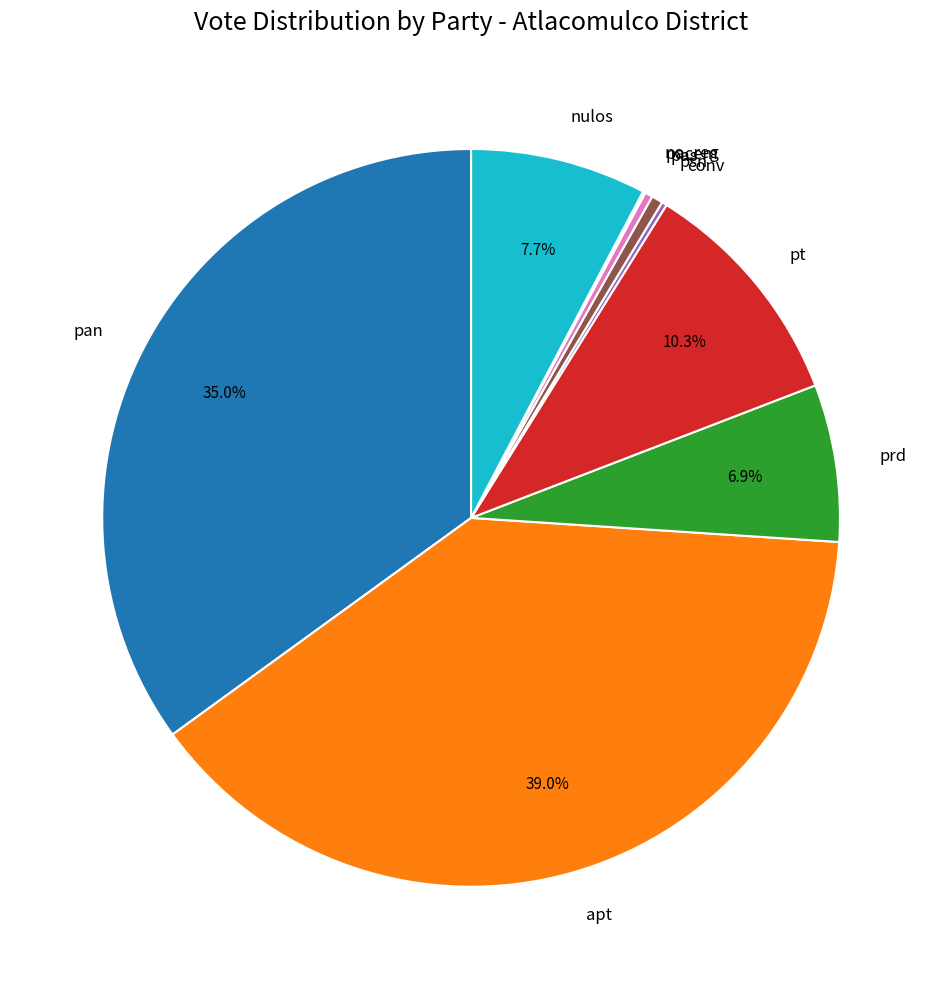

What is the ratio of the value at nulos to the value at psn?

15.6